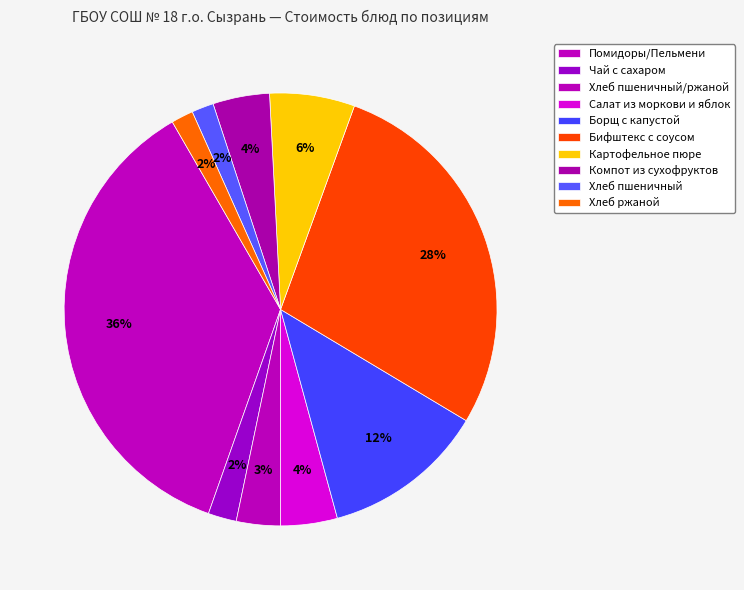

Which category has the biggest portion of the pie?

Помидоры/Пельмени